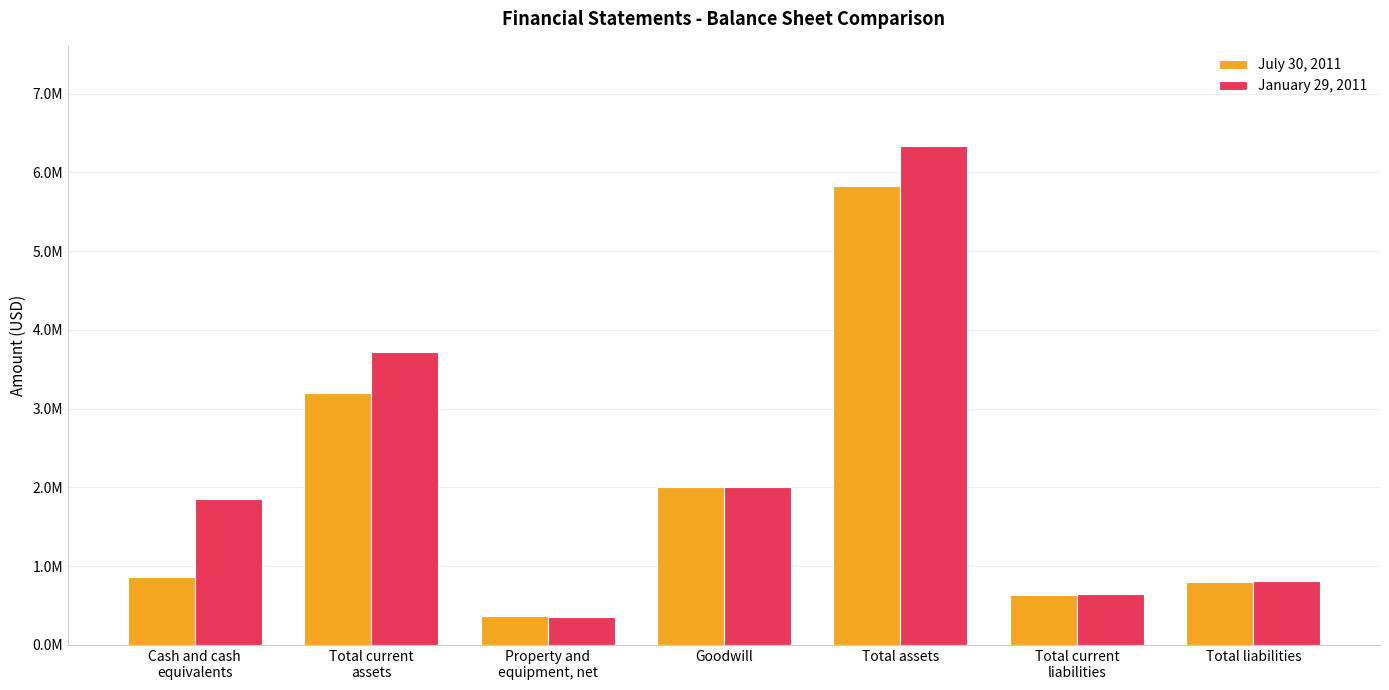

What is the maximum value shown in the chart?

6338157